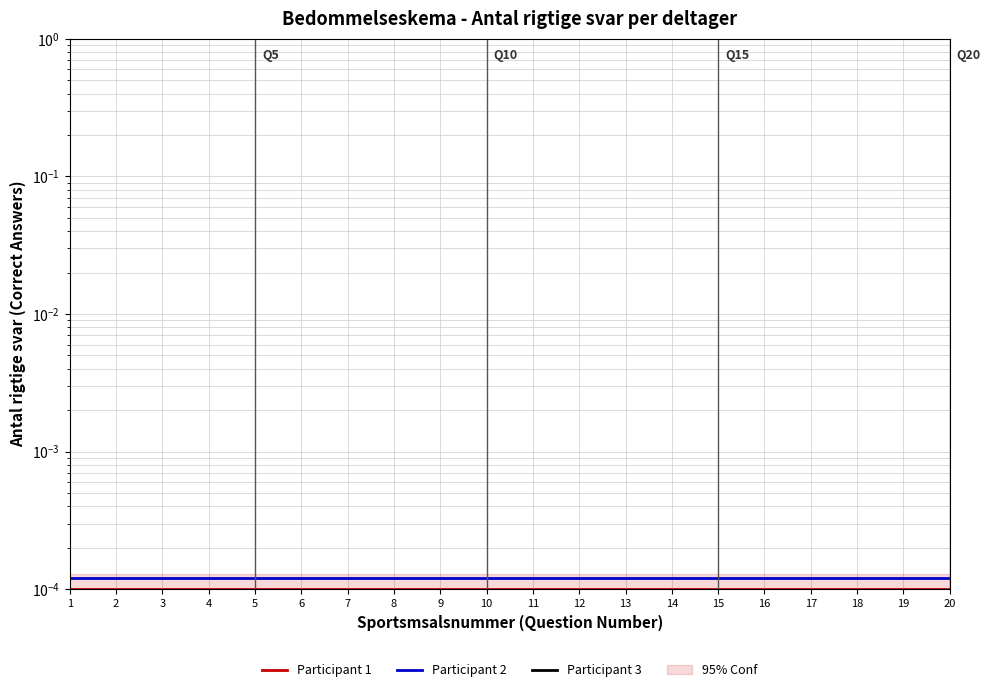

True or false: Participant 2 and Participant 1 intersect in this chart.

False